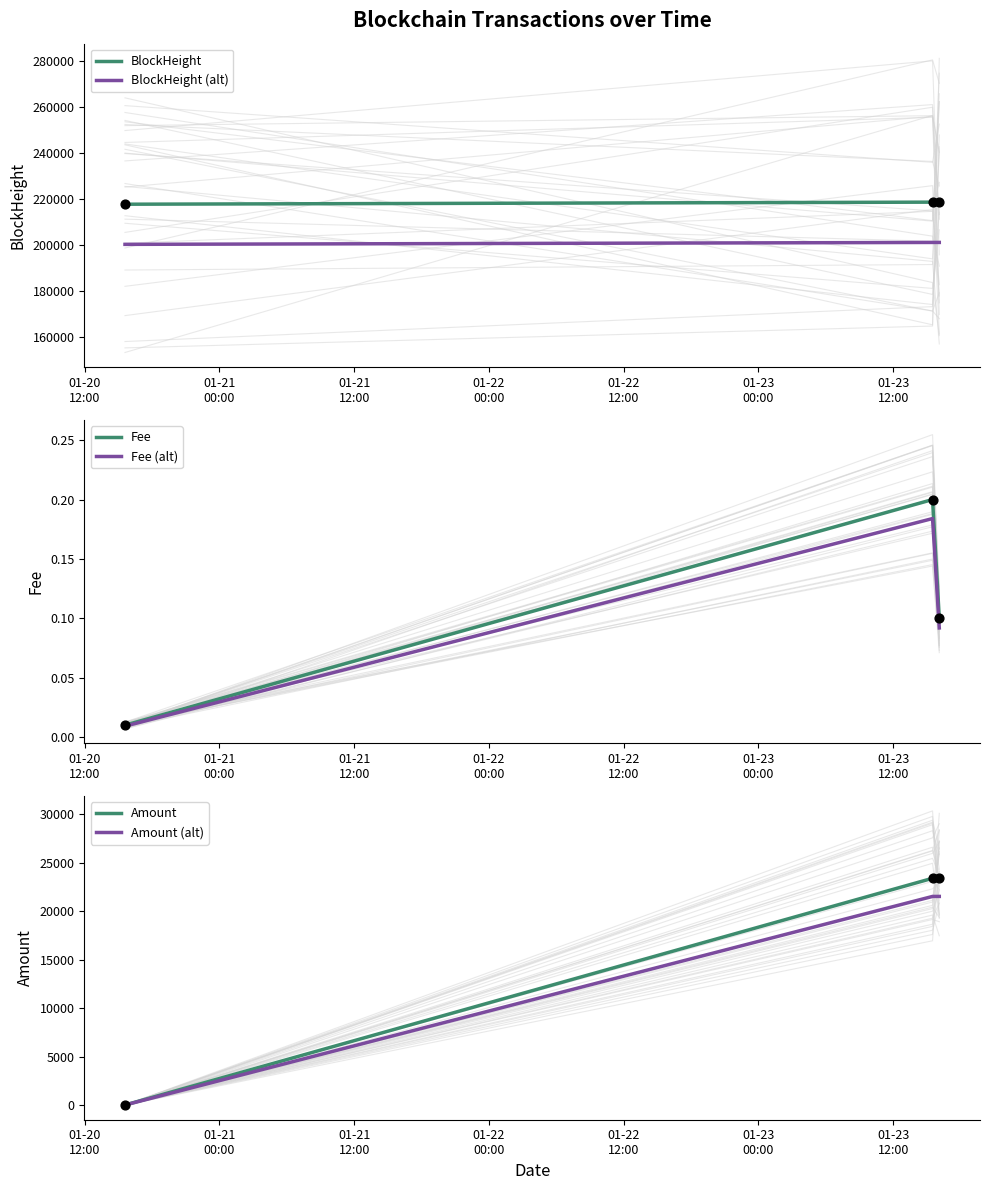

What is the minimum value for BlockHeight (alt)?

200454.2